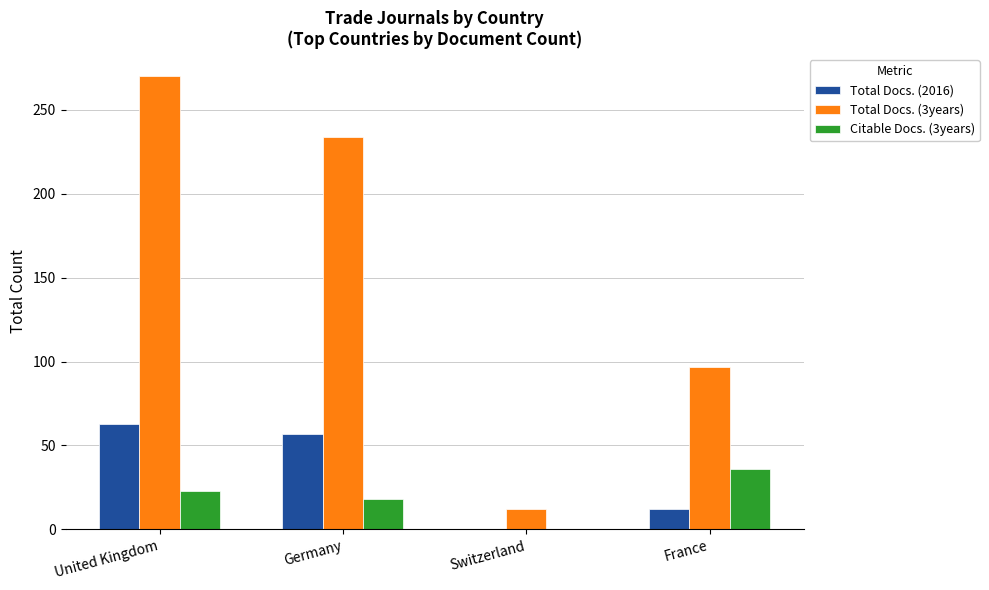

What is the difference between the Total Docs. (2016) values at Switzerland and Germany?

57